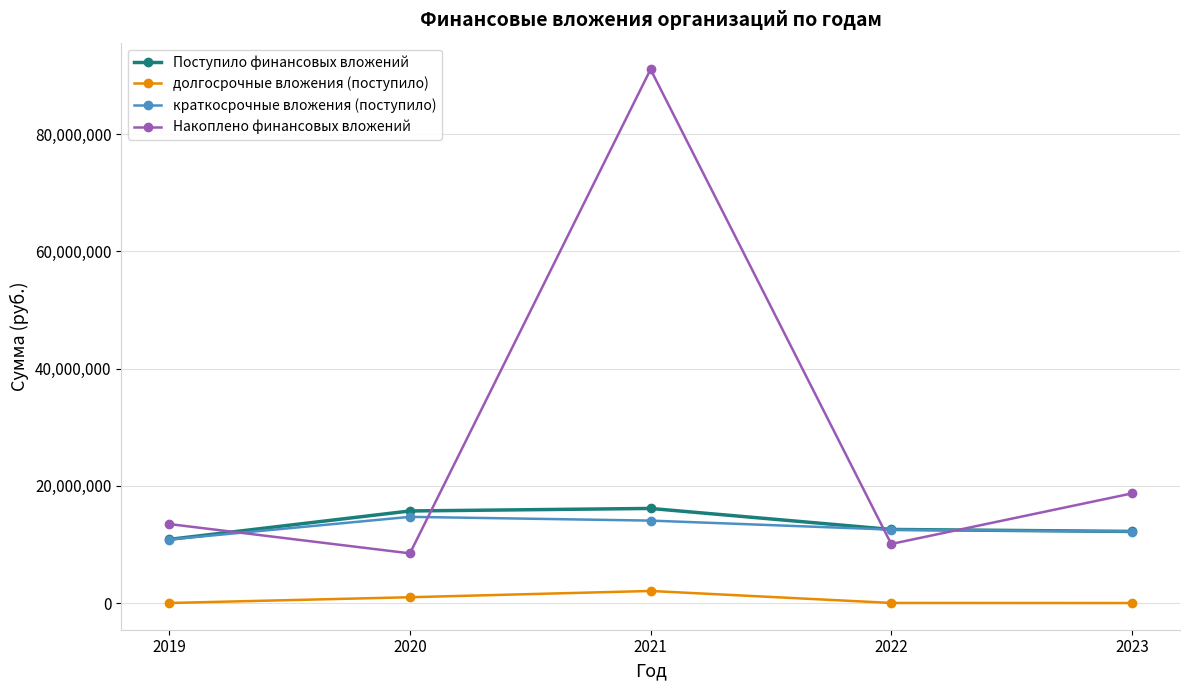

What are all the series names shown in the legend?

Поступило финансовых вложений, долгосрочные вложения (поступило), краткосрочные вложения (поступило), Накоплено финансовых вложений